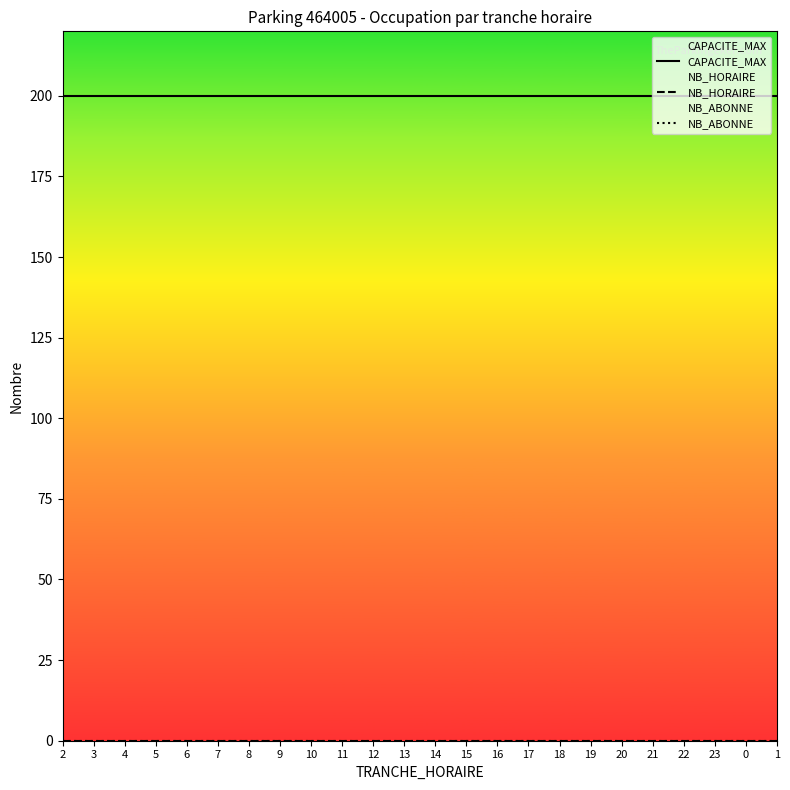

Reading left to right, transcribe all the data shown in this chart.

CAPACITE_MAX: 2=200	3=200	4=200	5=200	6=200	7=200	8=200	9=200	10=200	11=200	12=200	13=200	14=200	15=200	16=200	17=200	18=200	19=200	20=200	21=200	22=200	23=200	0=200	1=200
NB_HORAIRE: 2=0	3=0	4=0	5=0	6=0	7=0	8=0	9=0	10=0	11=0	12=0	13=0	14=0	15=0	16=0	17=0	18=0	19=0	20=0	21=0	22=0	23=0	0=0	1=0
NB_ABONNE: 2=0	3=0	4=0	5=0	6=0	7=0	8=0	9=0	10=0	11=0	12=0	13=0	14=0	15=0	16=0	17=0	18=0	19=0	20=0	21=0	22=0	23=0	0=0	1=0